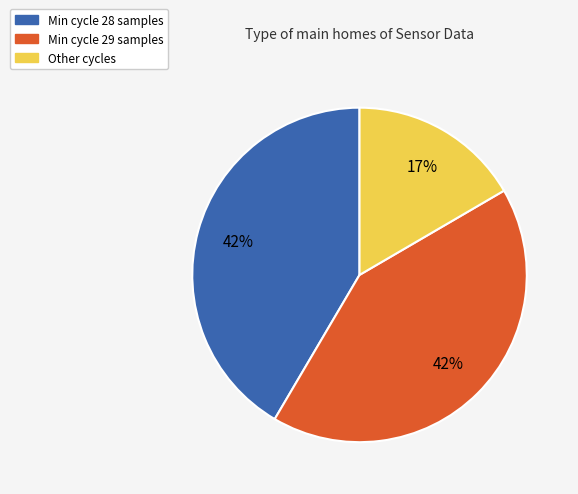

Is there any slice that represents more than half of the pie?

No